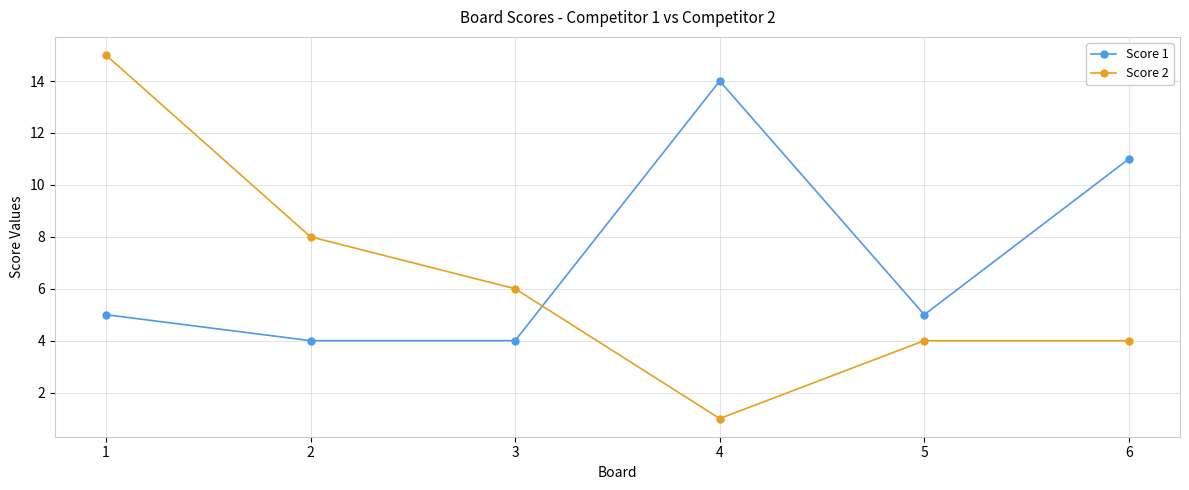

How many values in the Score 2 series are below 6?

3